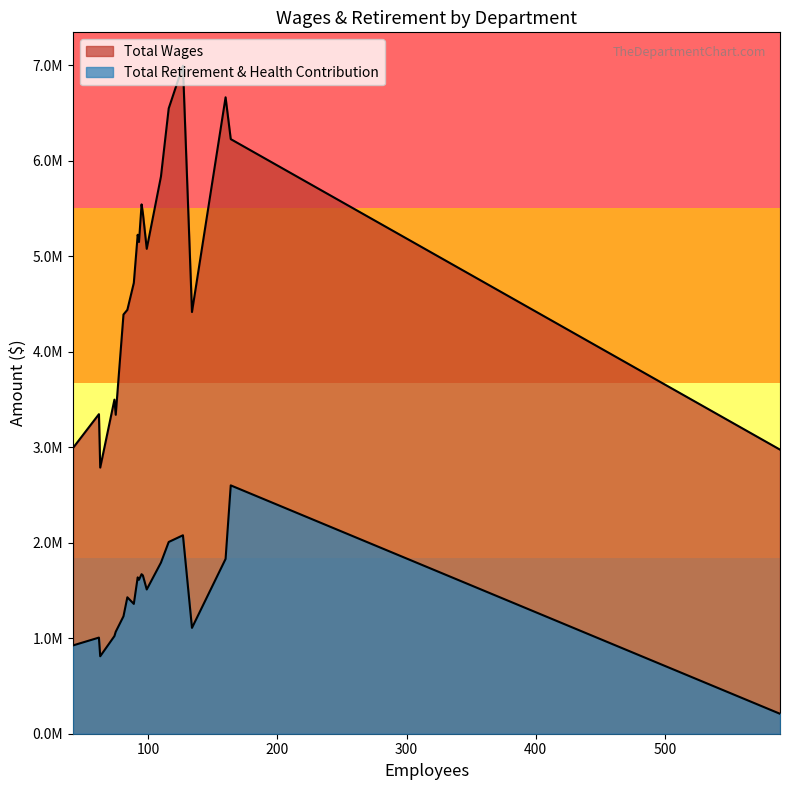

What is the difference between the maximum and minimum values in the Total Retirement & Health Contribution series?

2390925